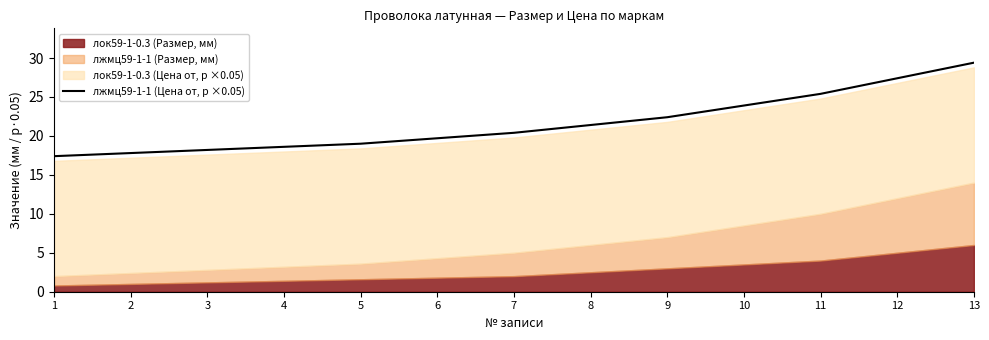

Approximately how many times larger is the value at 1 compared to 12?

0.6